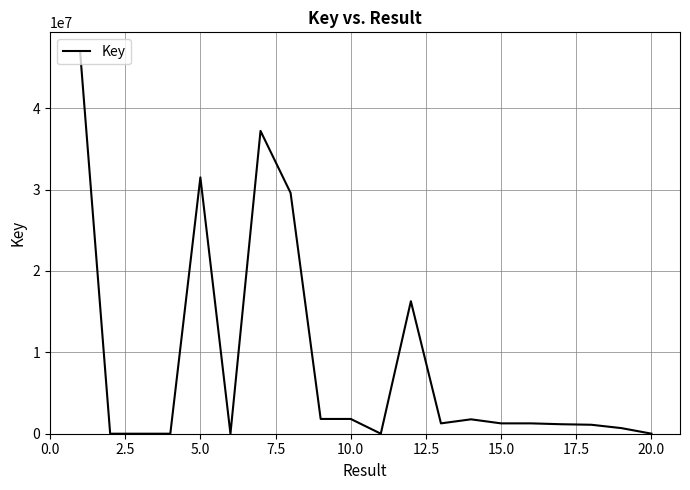

What is the maximum value shown in the chart?

46969522